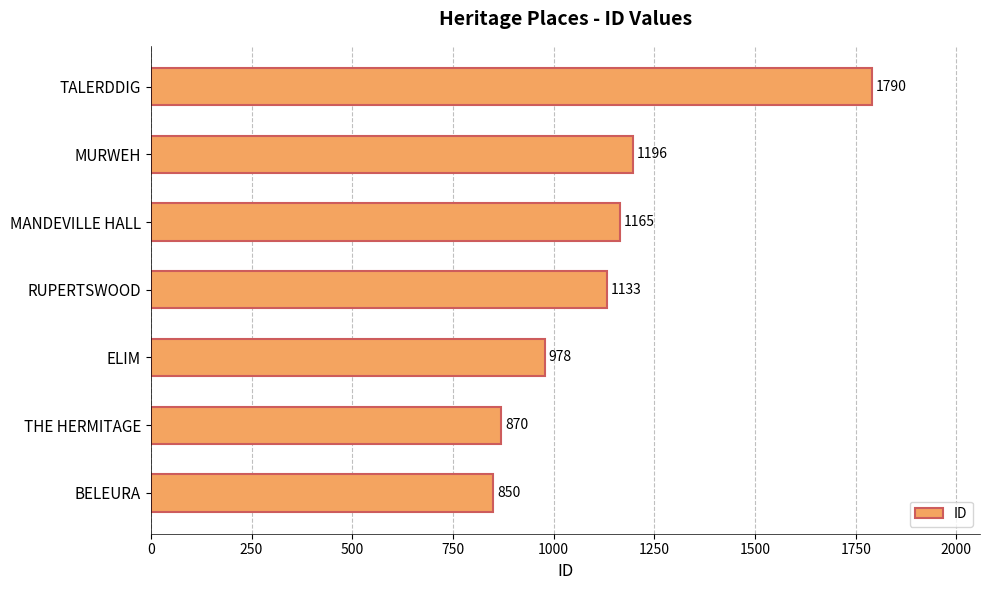

At which label is the value closest to 1320?

MURWEH